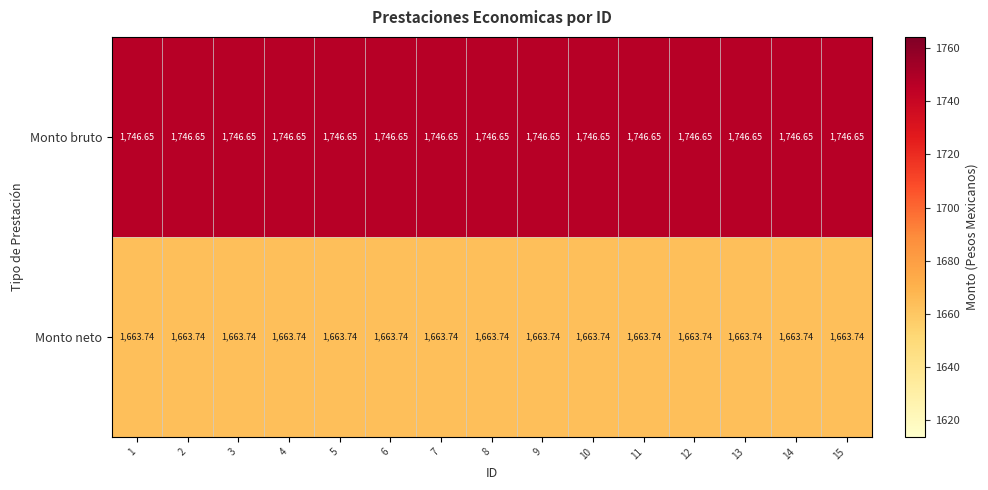

List the series in order of their peak value, lowest first.

Monto neto, Monto bruto